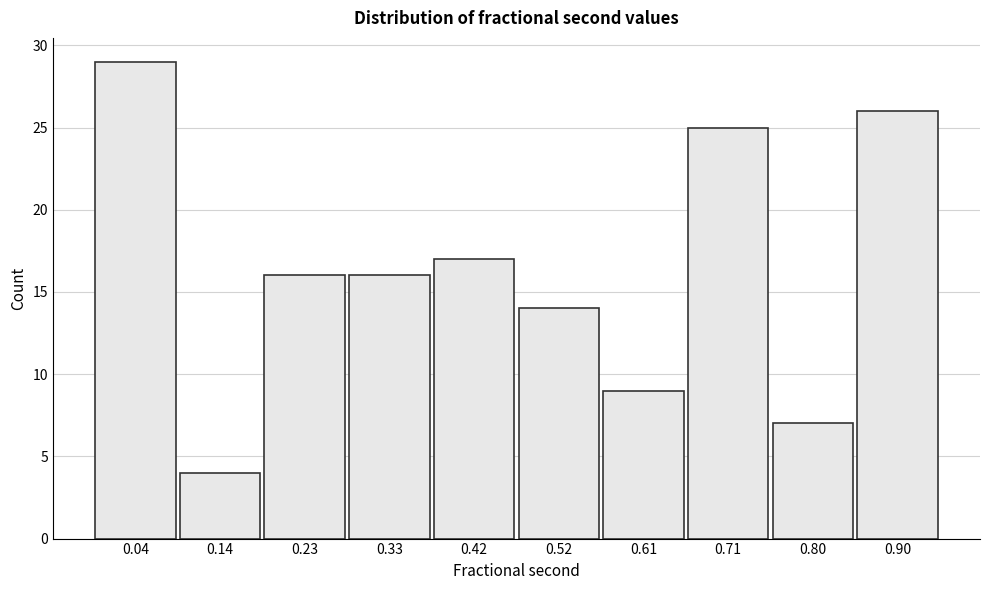

Reading left to right, extract all data points from this chart.

0.04=29	0.14=4	0.23=16	0.33=16	0.42=17	0.52=14	0.61=9	0.71=25	0.80=7	0.90=26